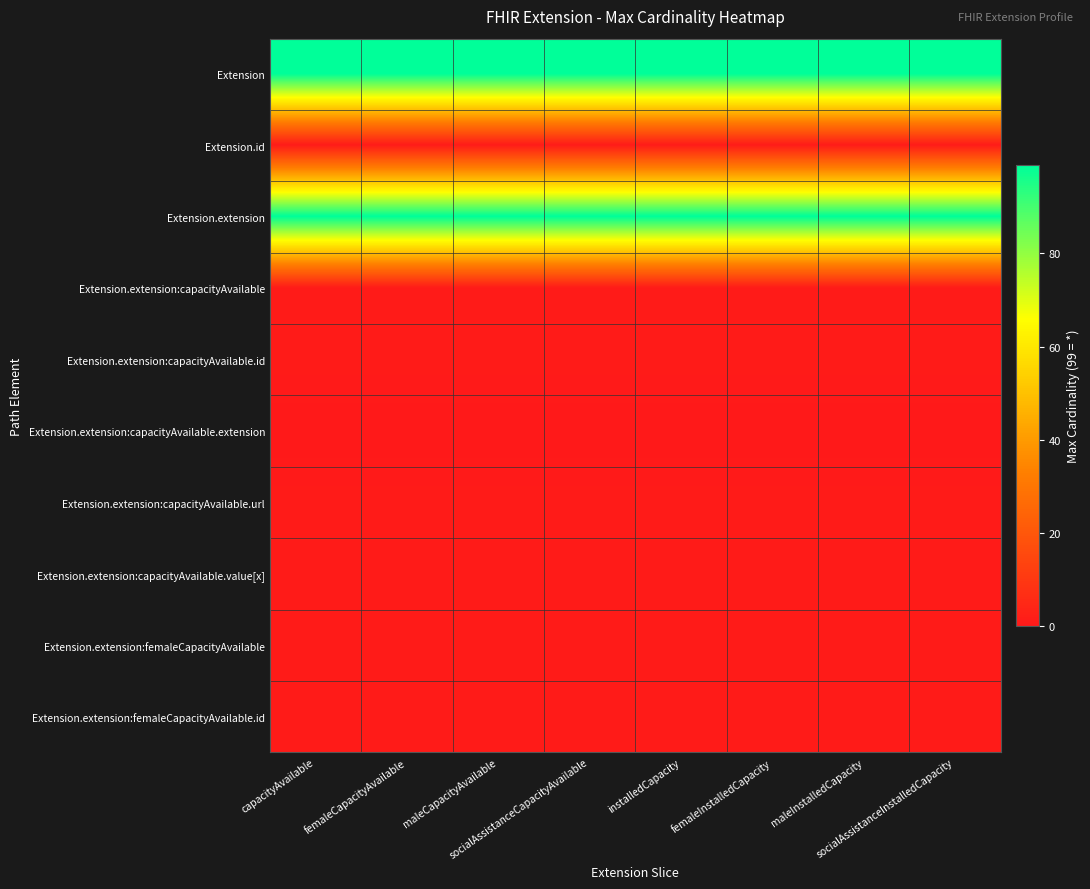

Reading right to left, transcribe all the data shown in this chart.

Extension: socialAssistanceInstalledCapacity=99	maleInstalledCapacity=99	femaleInstalledCapacity=99	installedCapacity=99	socialAssistanceCapacityAvailable=99	maleCapacityAvailable=99	femaleCapacityAvailable=99	capacityAvailable=99
Extension.id: socialAssistanceInstalledCapacity=1	maleInstalledCapacity=1	femaleInstalledCapacity=1	installedCapacity=1	socialAssistanceCapacityAvailable=1	maleCapacityAvailable=1	femaleCapacityAvailable=1	capacityAvailable=1
Extension.extension: socialAssistanceInstalledCapacity=99	maleInstalledCapacity=99	femaleInstalledCapacity=99	installedCapacity=99	socialAssistanceCapacityAvailable=99	maleCapacityAvailable=99	femaleCapacityAvailable=99	capacityAvailable=99
Extension.extension:capacityAvailable: socialAssistanceInstalledCapacity=1	maleInstalledCapacity=1	femaleInstalledCapacity=1	installedCapacity=1	socialAssistanceCapacityAvailable=1	maleCapacityAvailable=1	femaleCapacityAvailable=1	capacityAvailable=1
Extension.extension:capacityAvailable.id: socialAssistanceInstalledCapacity=1	maleInstalledCapacity=1	femaleInstalledCapacity=1	installedCapacity=1	socialAssistanceCapacityAvailable=1	maleCapacityAvailable=1	femaleCapacityAvailable=1	capacityAvailable=1
Extension.extension:capacityAvailable.extension: socialAssistanceInstalledCapacity=0	maleInstalledCapacity=0	femaleInstalledCapacity=0	installedCapacity=0	socialAssistanceCapacityAvailable=0	maleCapacityAvailable=0	femaleCapacityAvailable=0	capacityAvailable=0
Extension.extension:capacityAvailable.url: socialAssistanceInstalledCapacity=1	maleInstalledCapacity=1	femaleInstalledCapacity=1	installedCapacity=1	socialAssistanceCapacityAvailable=1	maleCapacityAvailable=1	femaleCapacityAvailable=1	capacityAvailable=1
Extension.extension:capacityAvailable.value[x]: socialAssistanceInstalledCapacity=1	maleInstalledCapacity=1	femaleInstalledCapacity=1	installedCapacity=1	socialAssistanceCapacityAvailable=1	maleCapacityAvailable=1	femaleCapacityAvailable=1	capacityAvailable=1
Extension.extension:femaleCapacityAvailable: socialAssistanceInstalledCapacity=1	maleInstalledCapacity=1	femaleInstalledCapacity=1	installedCapacity=1	socialAssistanceCapacityAvailable=1	maleCapacityAvailable=1	femaleCapacityAvailable=1	capacityAvailable=1
Extension.extension:femaleCapacityAvailable.id: socialAssistanceInstalledCapacity=1	maleInstalledCapacity=1	femaleInstalledCapacity=1	installedCapacity=1	socialAssistanceCapacityAvailable=1	maleCapacityAvailable=1	femaleCapacityAvailable=1	capacityAvailable=1